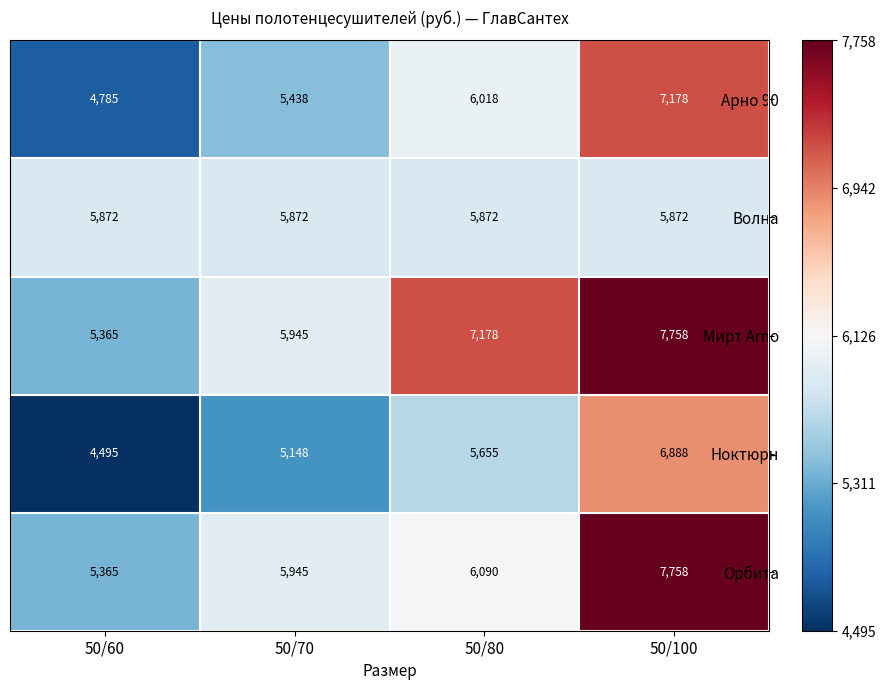

Reading left to right, transcribe all the data shown in this chart.

Арно 90: 50/60=4785	50/70=5438	50/80=6018	50/100=7178
Волна: 50/60=5872	50/70=5872	50/80=5872	50/100=5872
Мирт Arno: 50/60=5365	50/70=5945	50/80=7178	50/100=7758
Ноктюрн: 50/60=4495	50/70=5148	50/80=5655	50/100=6888
Орбита: 50/60=5365	50/70=5945	50/80=6090	50/100=7758